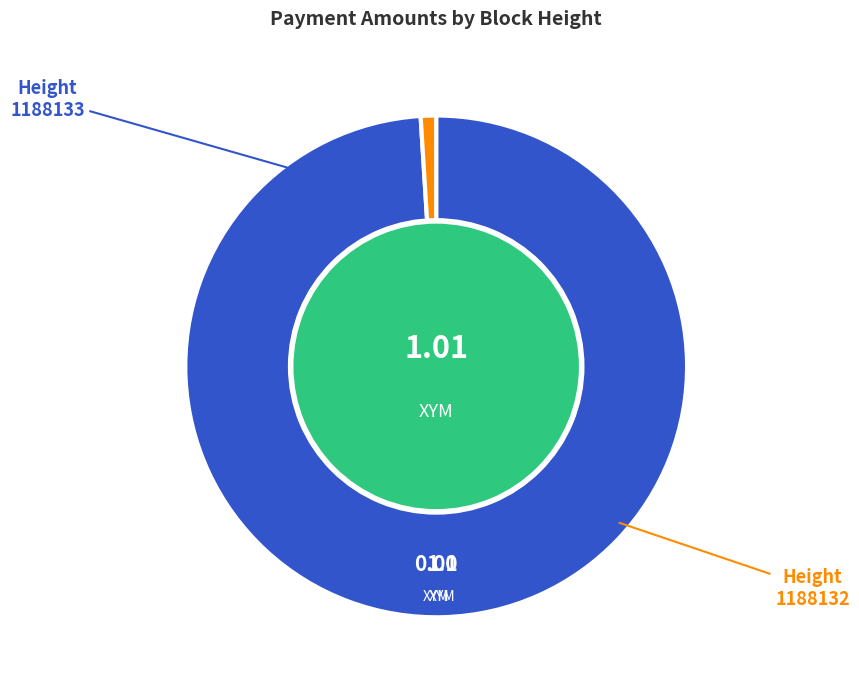

Count the number of slices in the pie.

2